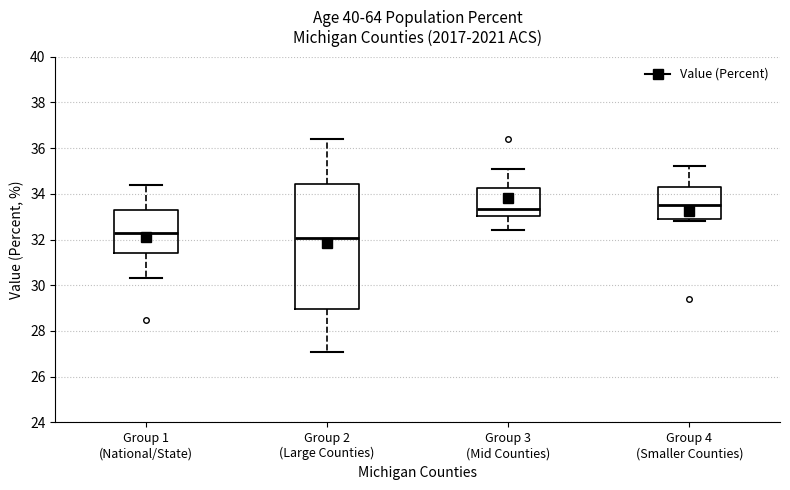

Reading left to right, transcribe this box plot: for each box, give where its median line is, the range the box spans, and where its two whiskers end, as read against the y-axis. The values are not printed on the chart, so give them approximately, as read against the axis.

Group 1 (National/State): median 32.4, box 31.4 to 33.4, whiskers 30.4 to 34.4
Group 2 (Large Counties): median 32.0, box 29.0 to 34.4, whiskers 27.2 to 36.4
Group 3 (Mid Counties): median 33.4, box 33.0 to 34.2, whiskers 32.4 to 35.2
Group 4 (Smaller Counties): median 33.6, box 33.0 to 34.4, whiskers 32.8 to 35.2